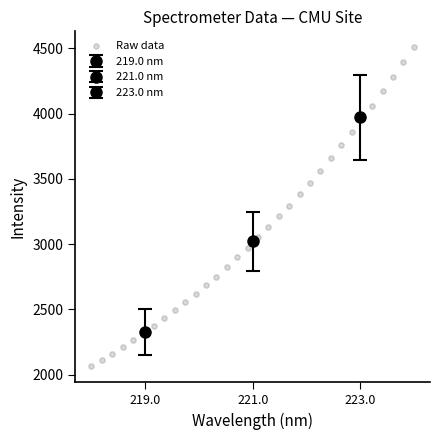

What is the range of Y values (max minus min)?

2445.1